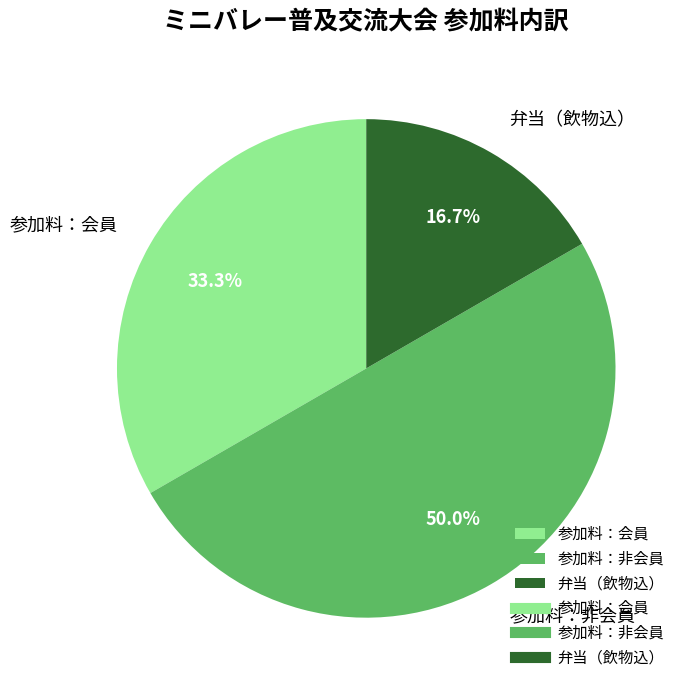

Rank the categories by value from highest to lowest.

参加料：非会員, 参加料：会員, 弁当（飲物込）